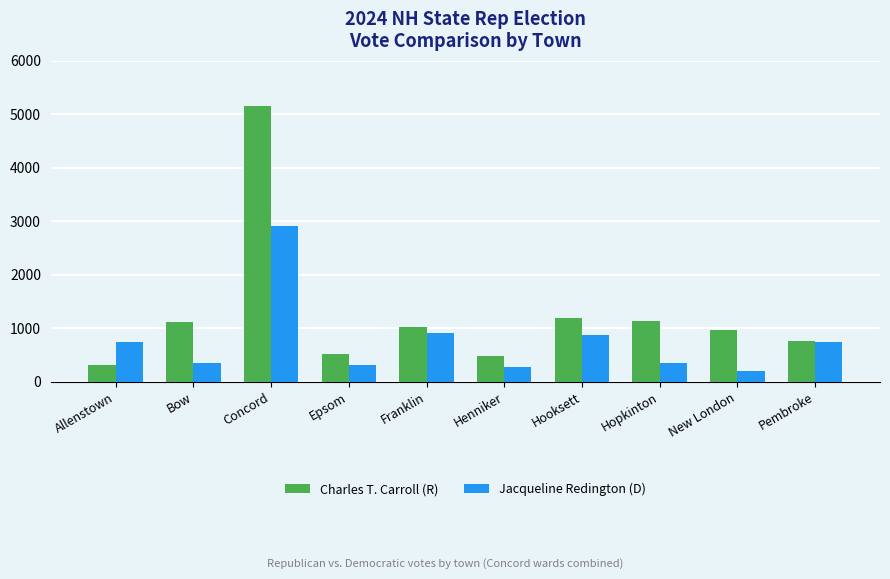

What is the difference between the second highest and second lowest values in the Charles T. Carroll (R) series?

702